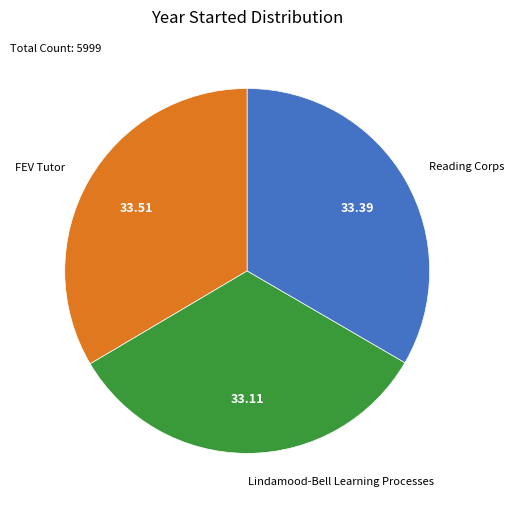

Count the number of slices in the pie.

3